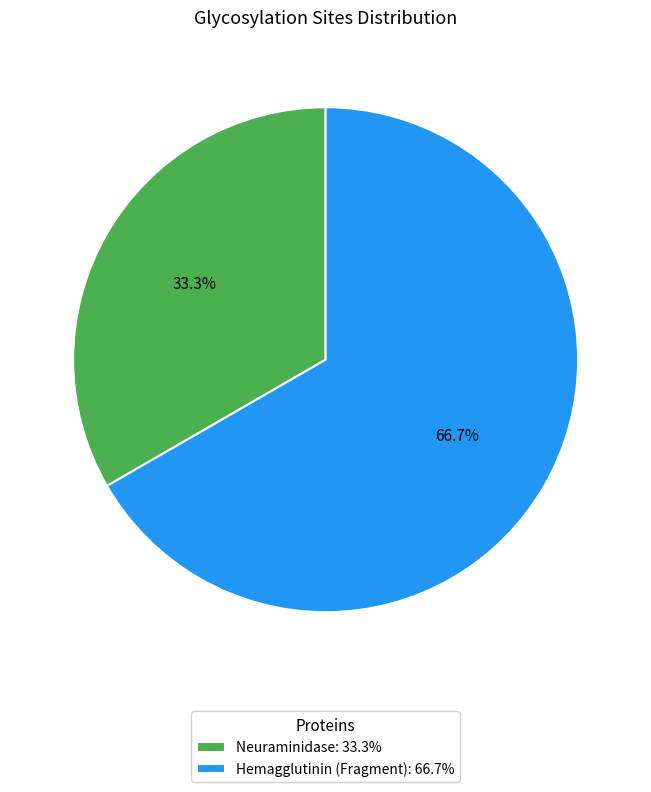

To the nearest percent, what is the difference between the largest and smallest slice percentages?

33%